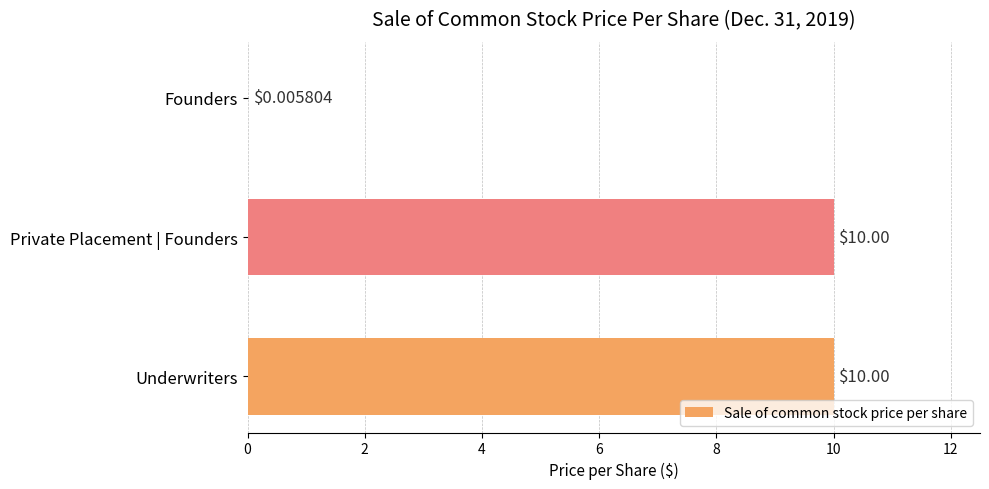

What is the sum of all values?

20.0